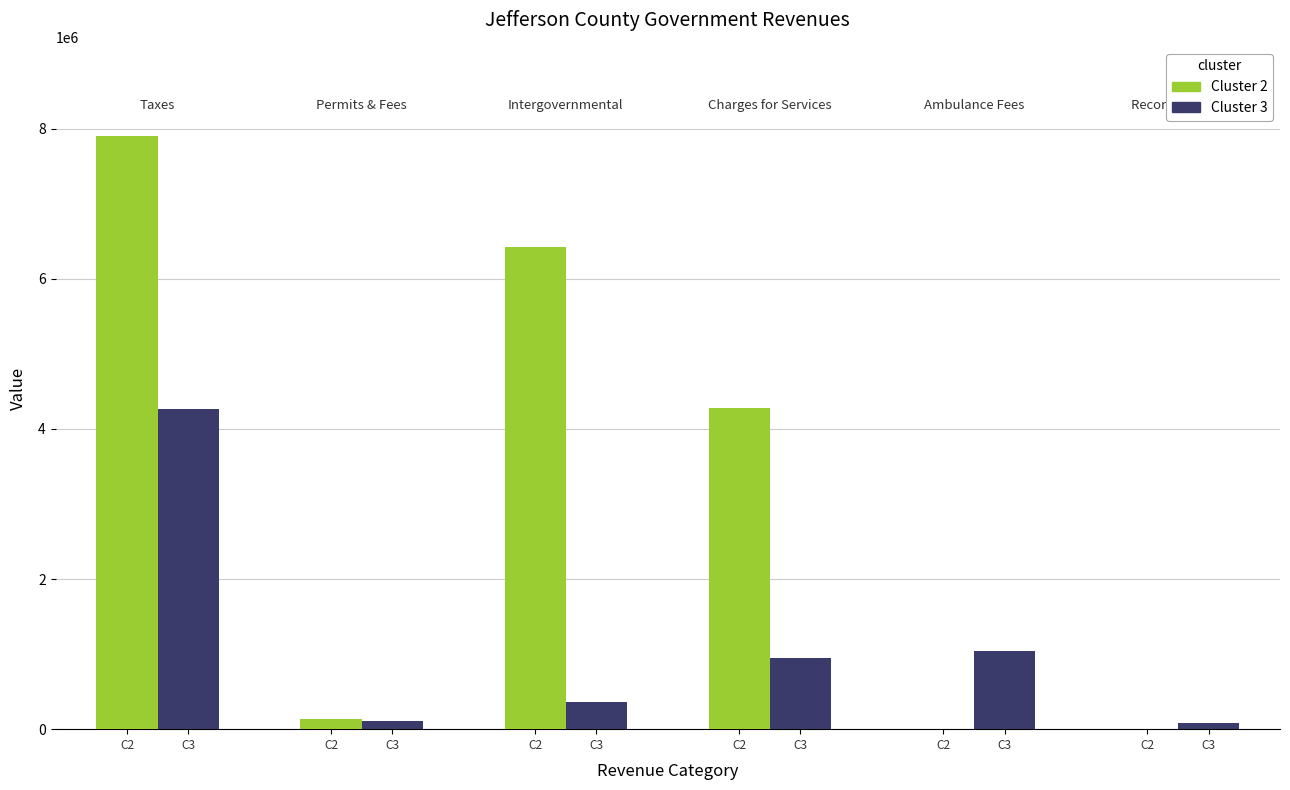

Is it true that Cluster 2 equals 2586965 at C2?

False